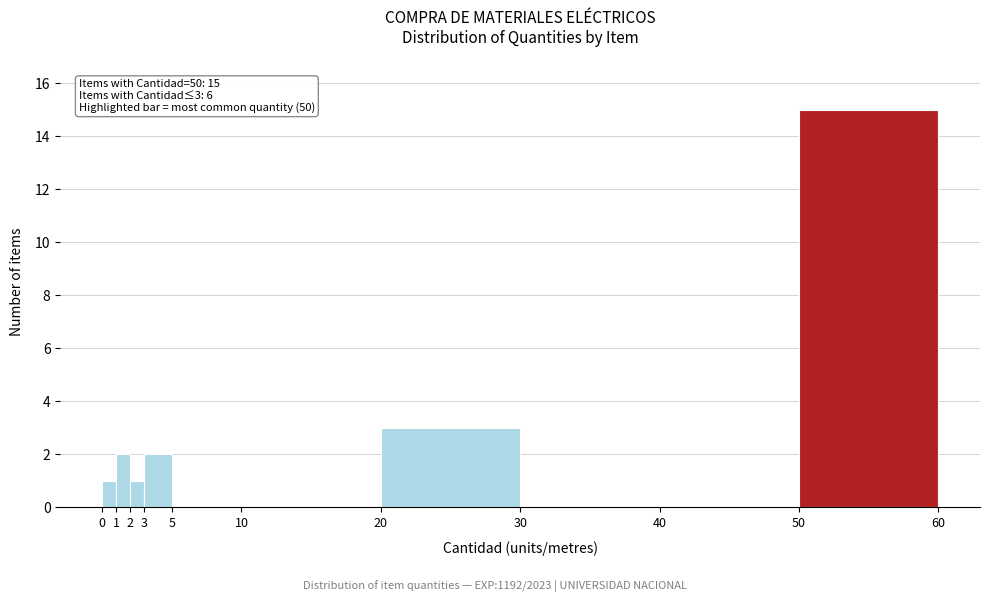

Which range on the x-axis has the tallest bar?

50 to 60